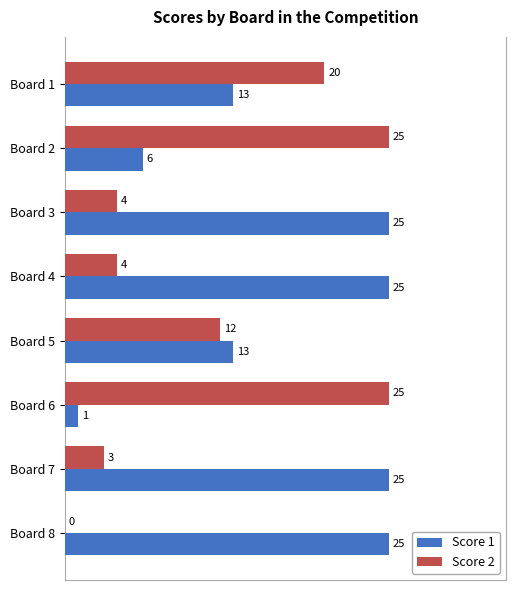

What is the maximum value for Score 1?

25